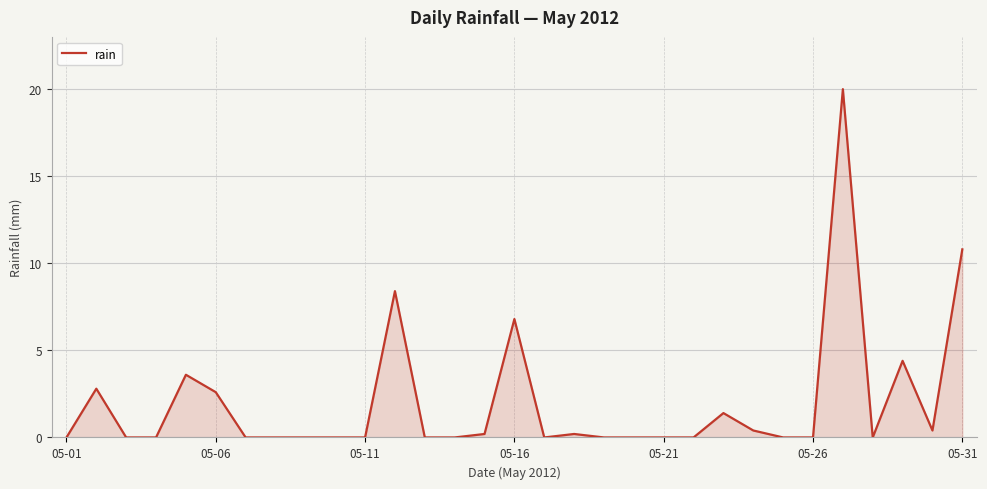

What is the difference between the maximum and minimum values?

20.0